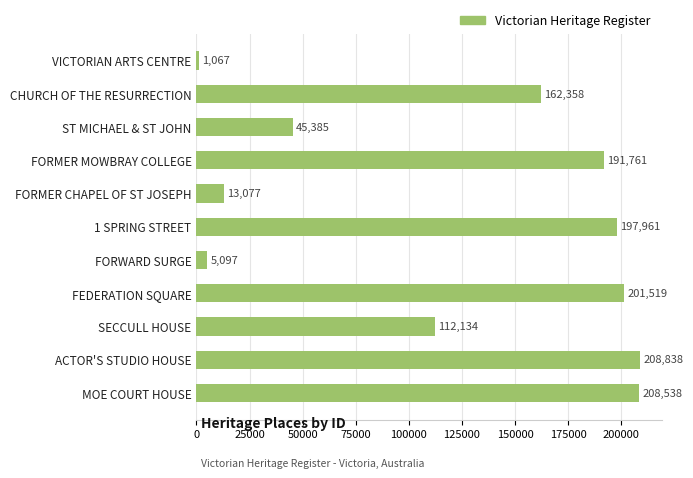

Approximately how many times larger is the value at 1 SPRING STREET compared to VICTORIAN ARTS CENTRE?

185.5